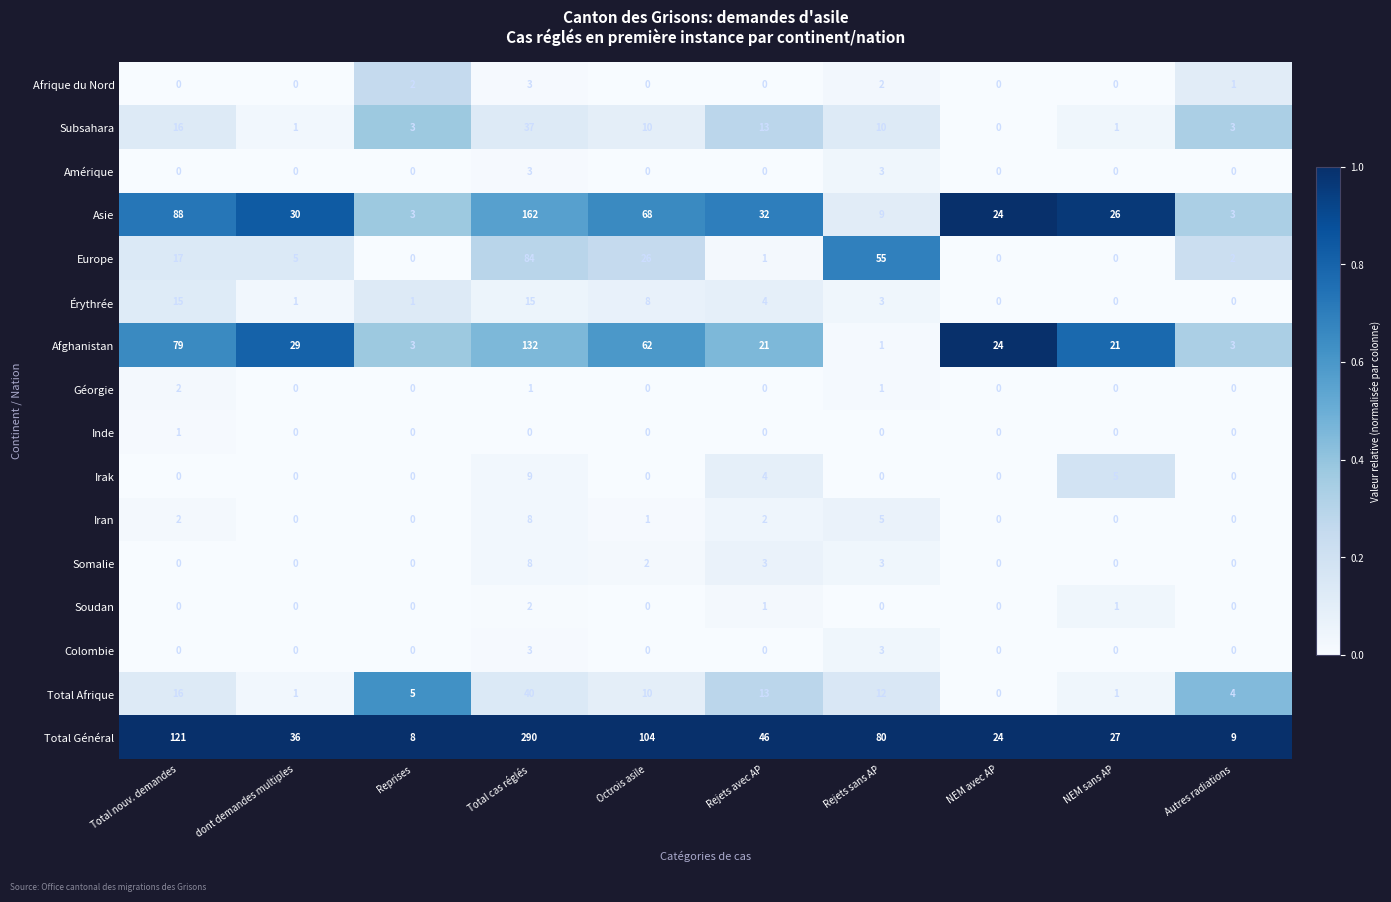

What is the average value of the Afghanistan series?

38